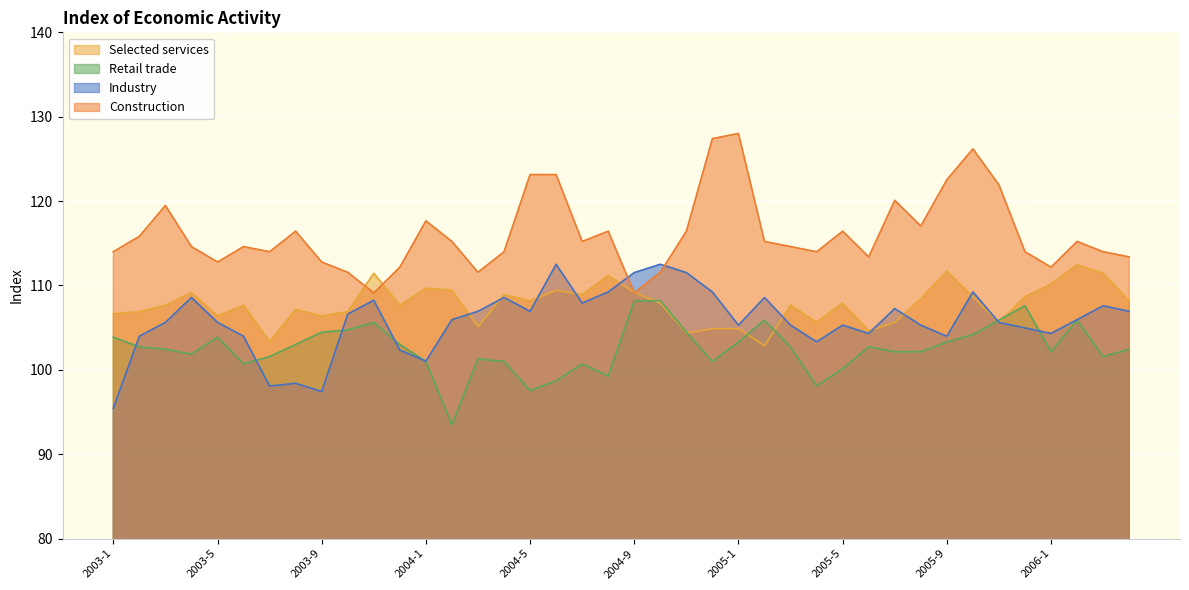

True or false: Industry and Retail trade intersect in this chart.

True